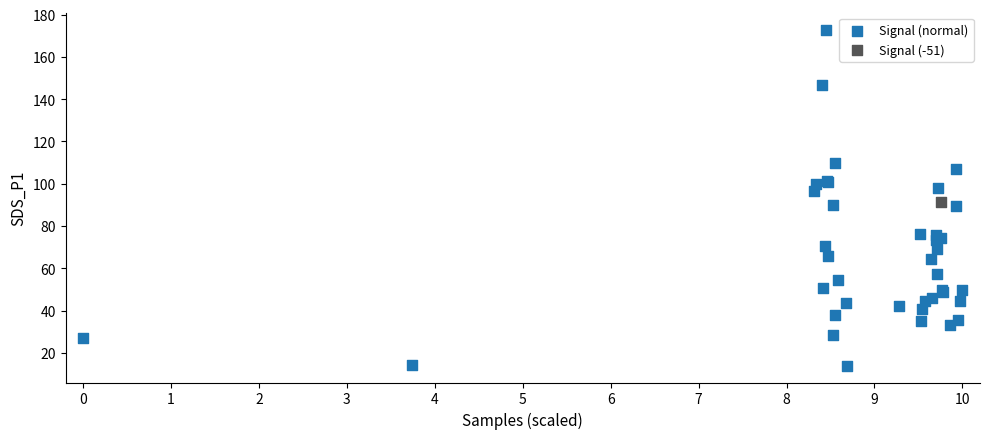

What are all the series names shown in the legend?

Signal (normal), Signal (-51)